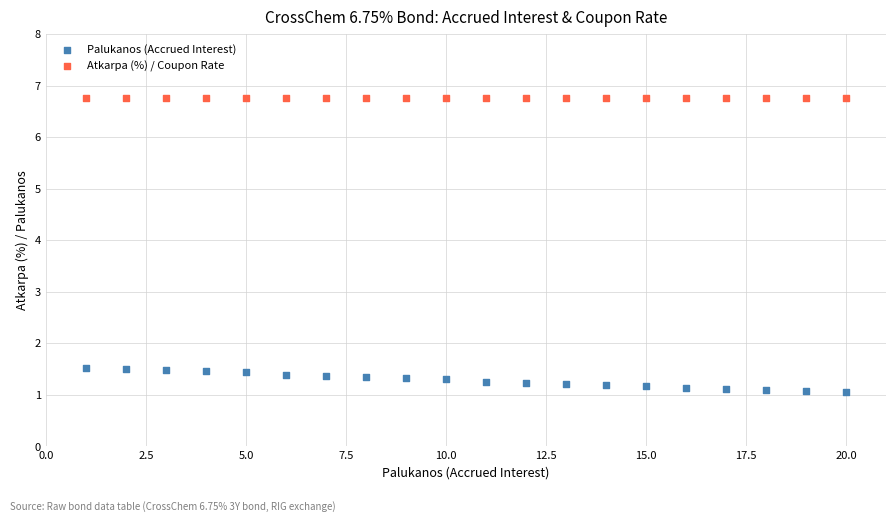

What are all the series names shown in the legend?

Palukanos (Accrued Interest), Atkarpa (%) / Coupon Rate